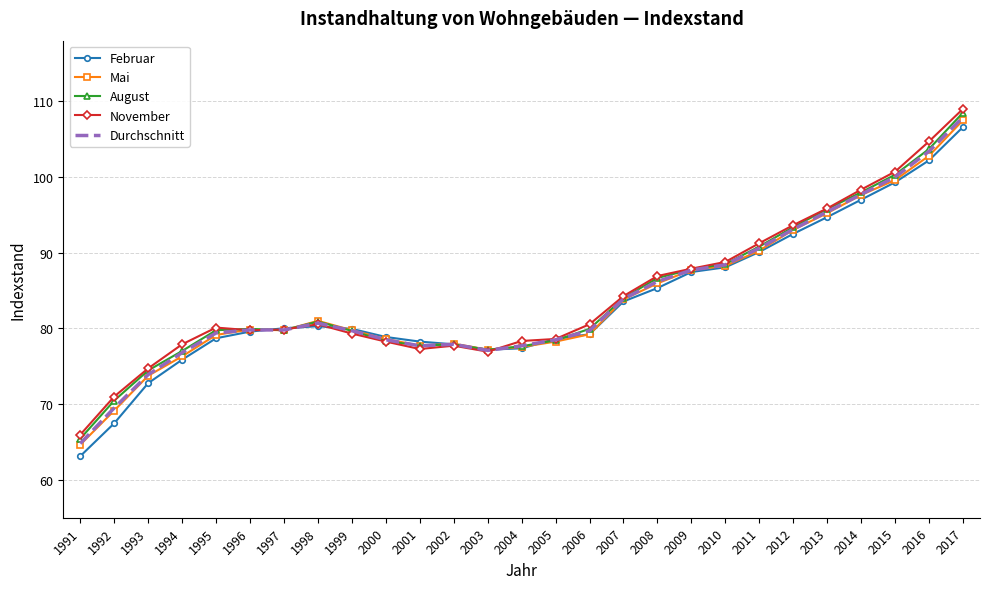

The value of Mai at 2000 is 78.6. True or false?

True